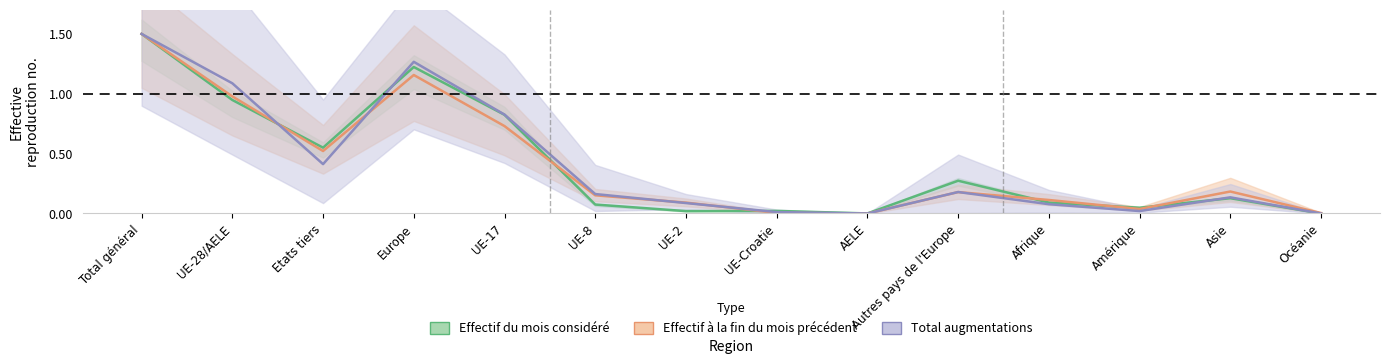

How many lines are shown in the chart?

3